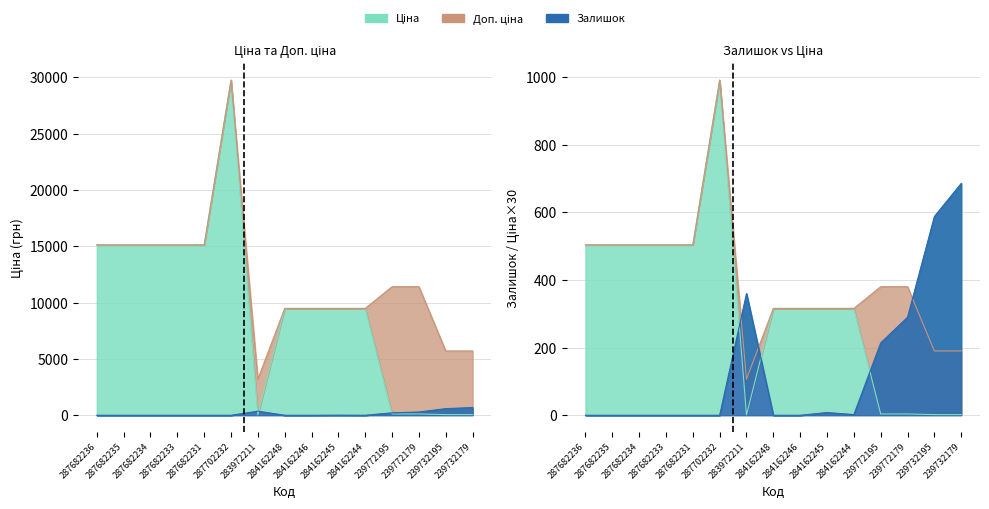

After their last crossing, which series has the higher values: Ціна or Залишок?

Залишок